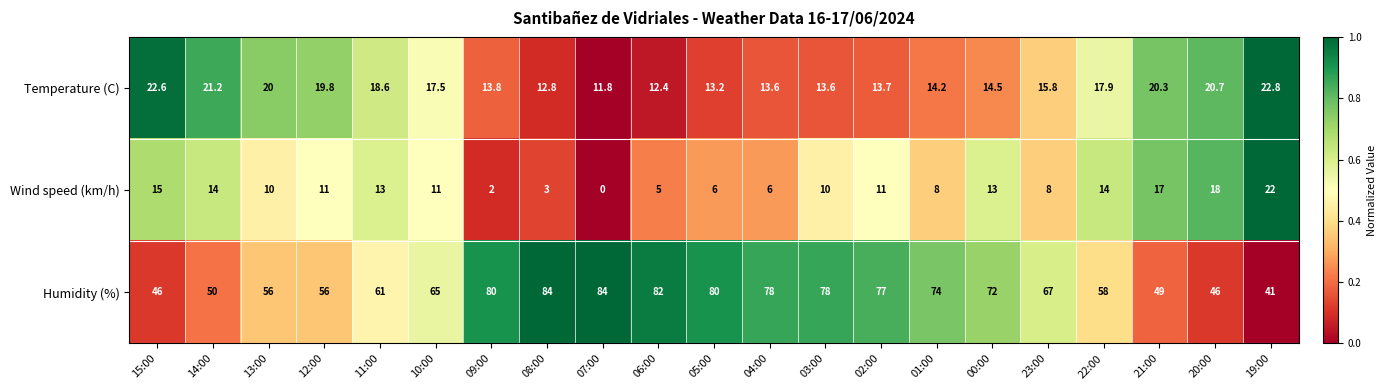

What is the difference between the highest and lowest values at 14:00?

36.0